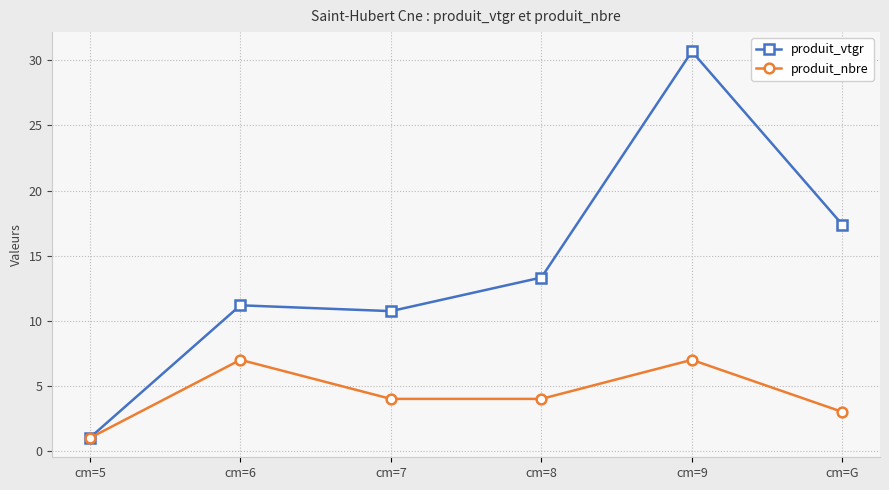

At which category is the sum across all series the highest?

cm=9